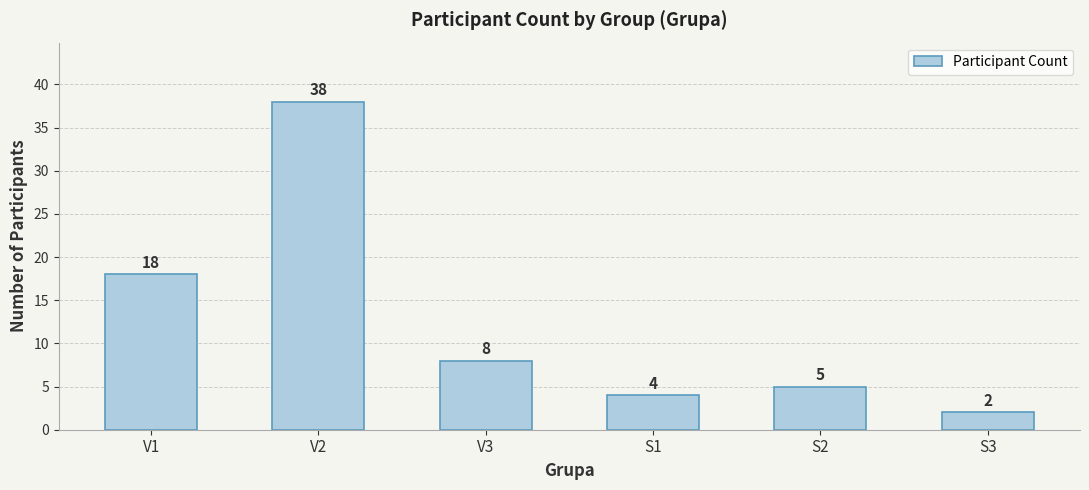

What is the difference between the values at S3 and V2?

36